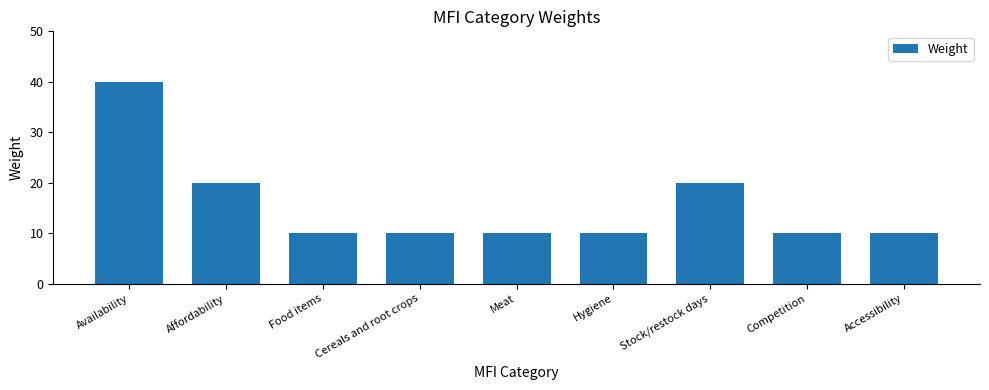

Are the bars horizontal?

No